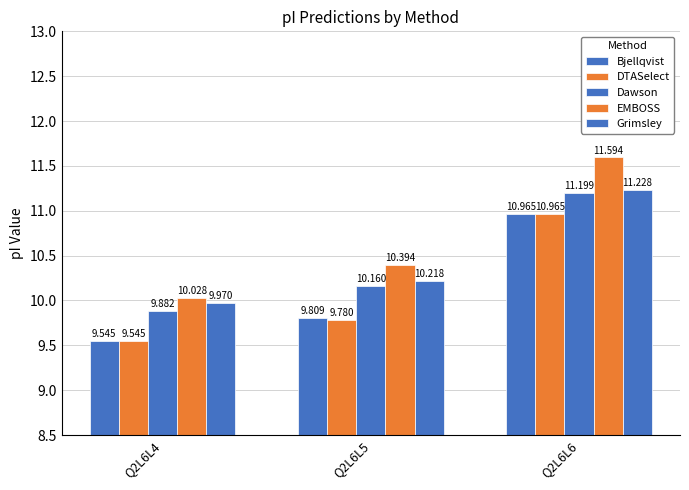

Does the chart contain stacked bars?

No